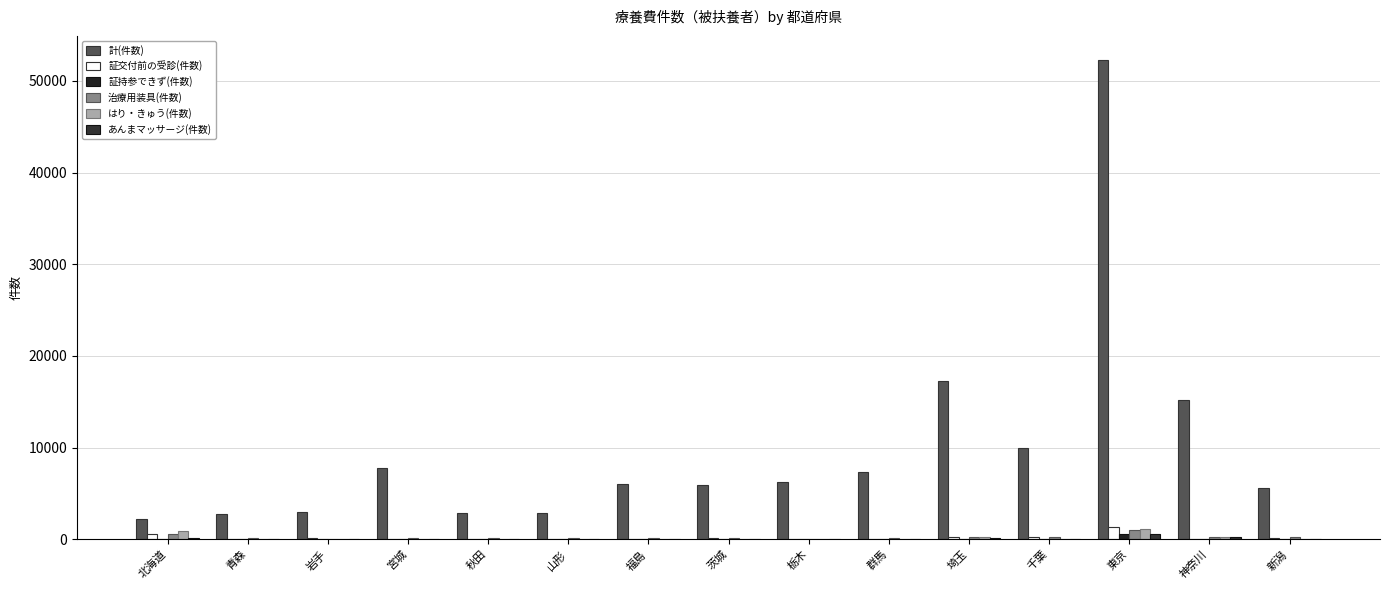

Reading right to left, extract all data points from this chart.

計(件数): 新潟=5560	神奈川=15181	東京=52287	千葉=10003	埼玉=17215	群馬=7350	栃木=6217	茨城=5941	福島=6002	山形=2902	秋田=2889	宮城=7740	岩手=2927	青森=2707	北海道=2236
証交付前の受診(件数): 新潟=162	神奈川=78	東京=1296	千葉=244	埼玉=214	群馬=41	栃木=33	茨城=132	福島=76	山形=18	秋田=33	宮城=28	岩手=83	青森=30	北海道=583
証持参できず(件数): 新潟=36	神奈川=68	東京=521	千葉=11	埼玉=24	群馬=6	栃木=0	茨城=10	福島=3	山形=3	秋田=3	宮城=3	岩手=3	青森=2	北海道=67
治療用装具(件数): 新潟=212	神奈川=264	東京=969	千葉=202	埼玉=279	群馬=162	栃木=62	茨城=125	福島=99	山形=98	秋田=90	宮城=168	岩手=69	青森=125	北海道=622
はり・きゅう(件数): 新潟=2	神奈川=200	東京=1067	千葉=63	埼玉=248	群馬=37	栃木=31	茨城=59	福島=55	山形=17	秋田=8	宮城=58	岩手=34	青森=9	北海道=848
あんまマッサージ(件数): 新潟=9	神奈川=204	東京=573	千葉=44	埼玉=179	群馬=70	栃木=19	茨城=27	福島=64	山形=28	秋田=39	宮城=59	岩手=14	青森=9	北海道=109